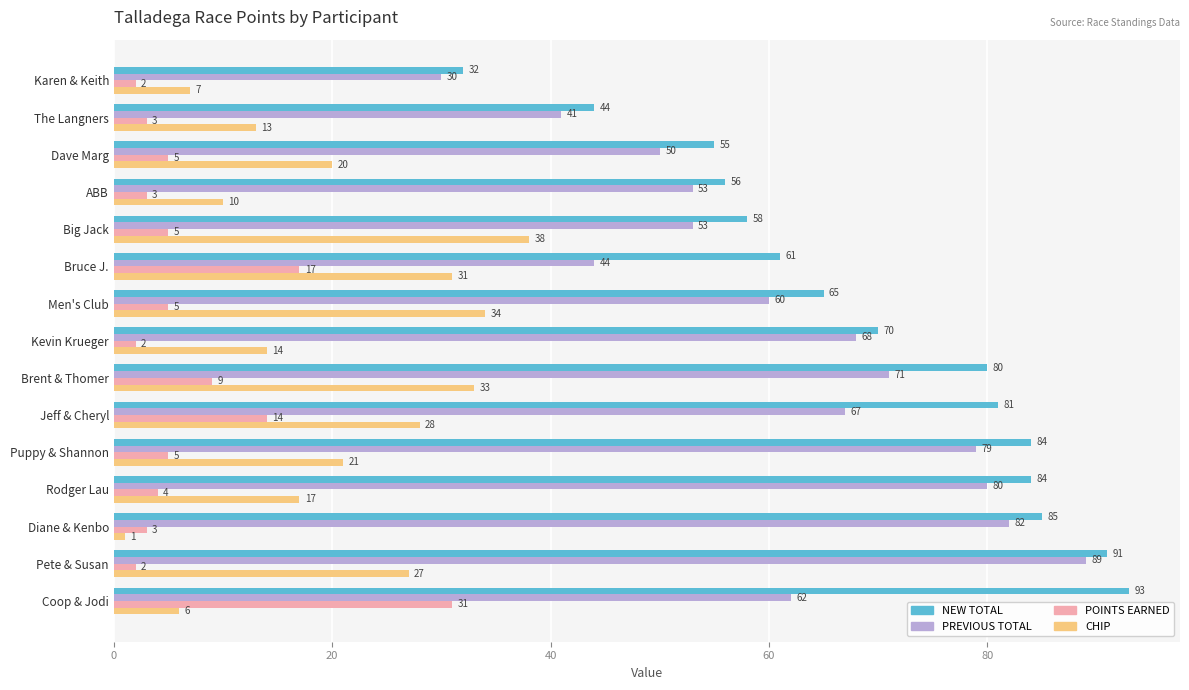

Rank the series at Big Jack from lowest to highest value.

POINTS EARNED, CHIP, PREVIOUS TOTAL, NEW TOTAL